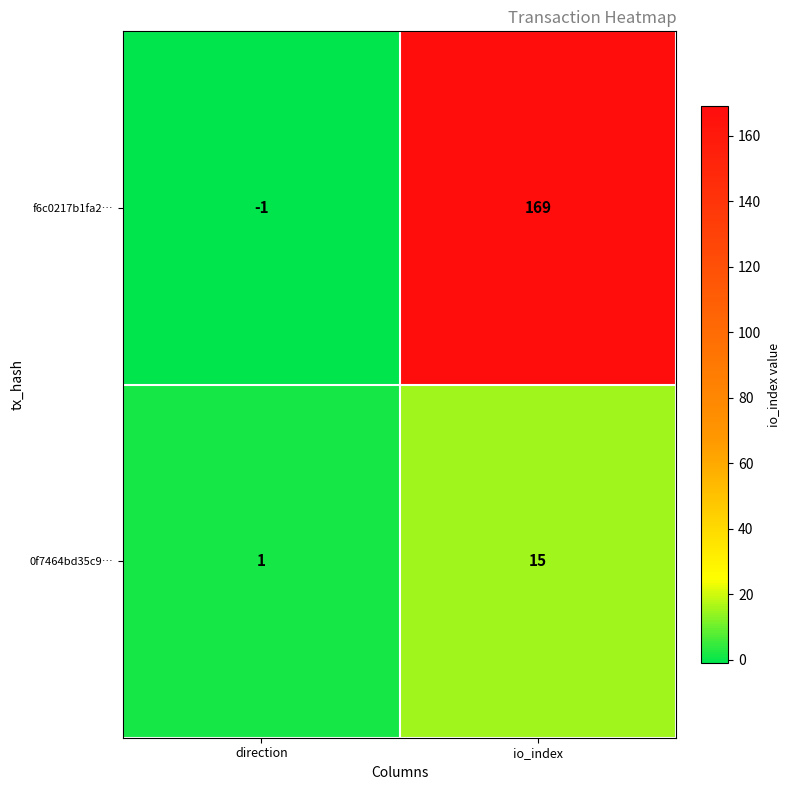

List the series in order of their overall mean, highest first.

f6c0217b1fa2…, 0f7464bd35c9…